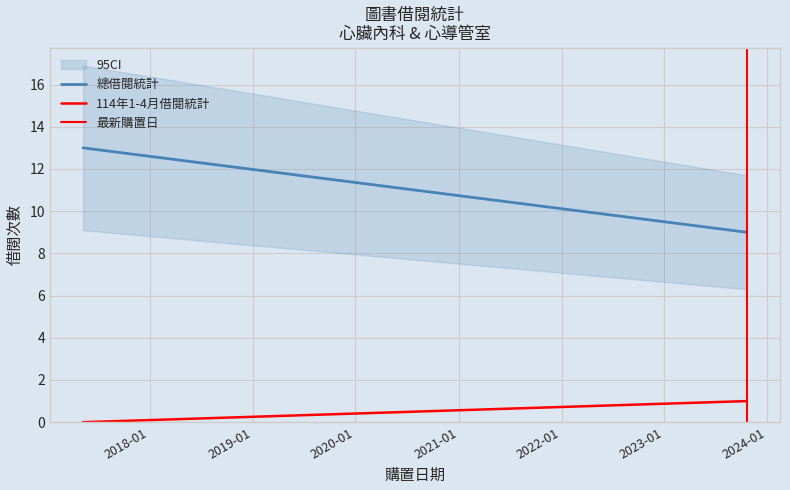

Count the 總借閱統計 values in the range 9 to 13.

2